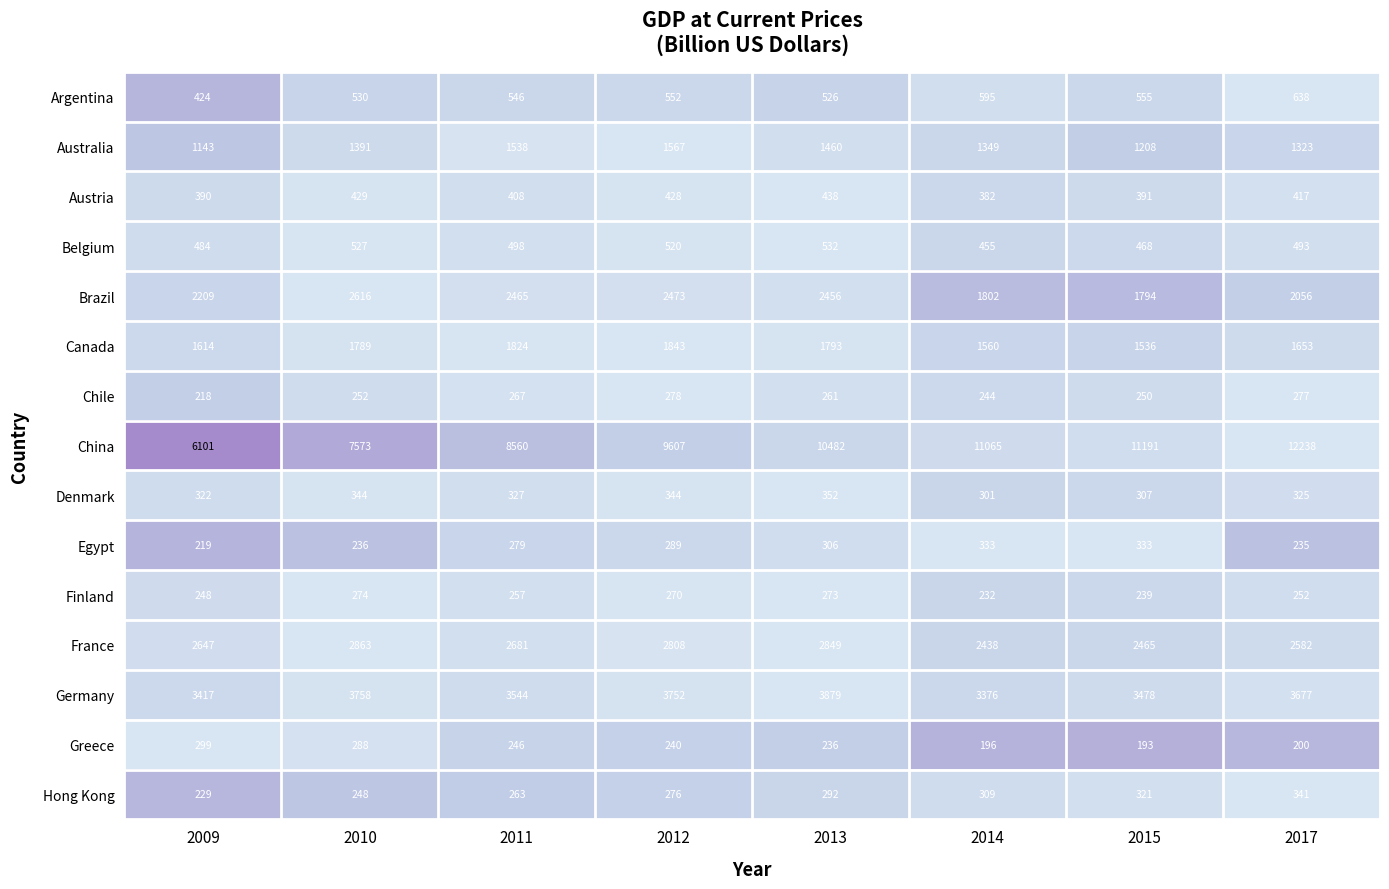

How many categories are shown in the chart?

8